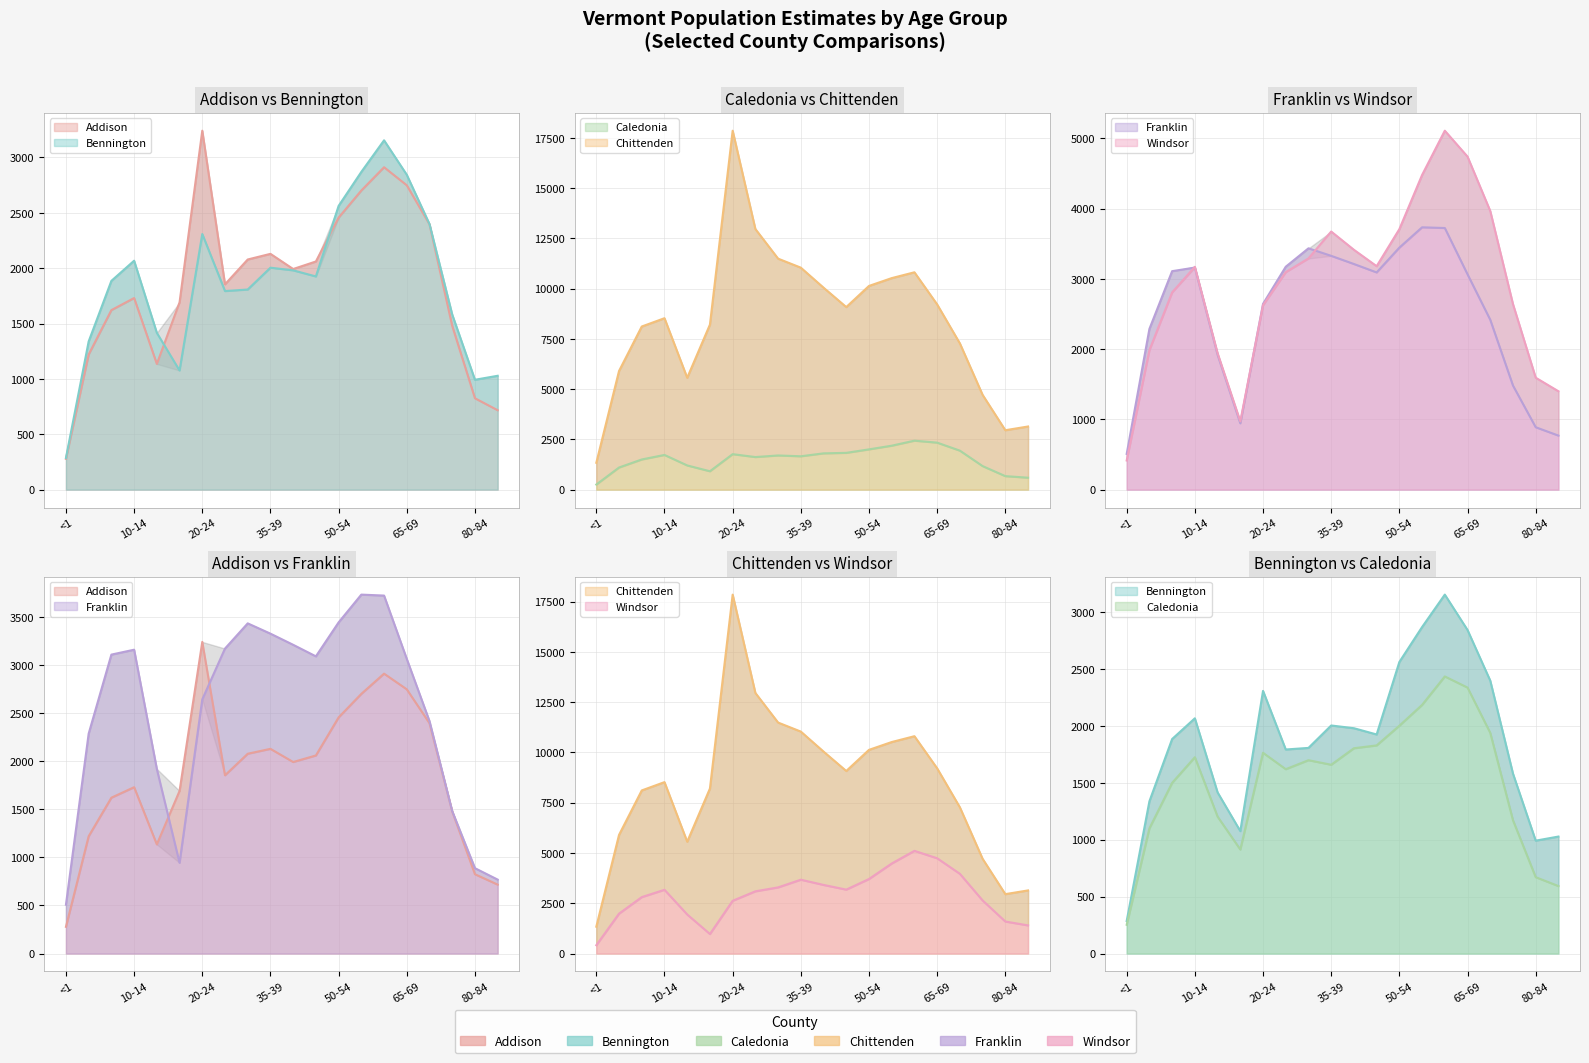

What is the sum of all Franklin values?

50325